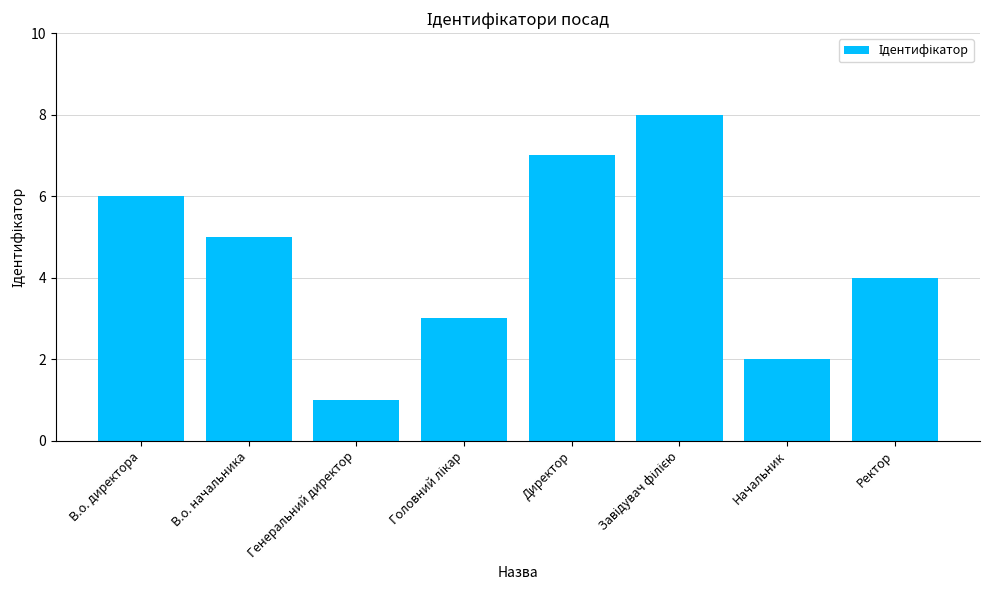

How many bars are there in total?

8